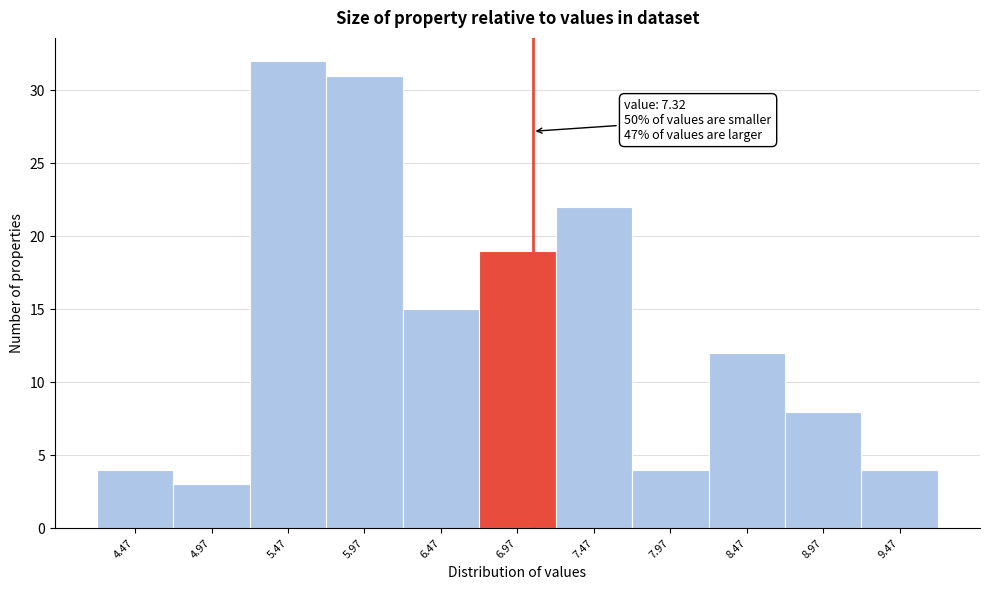

Reading right to left, extract all data points from this chart.

9.47=4	8.97=8	8.47=12	7.97=4	7.47=22	6.97=19	6.47=15	5.97=31	5.47=32	4.97=3	4.47=4